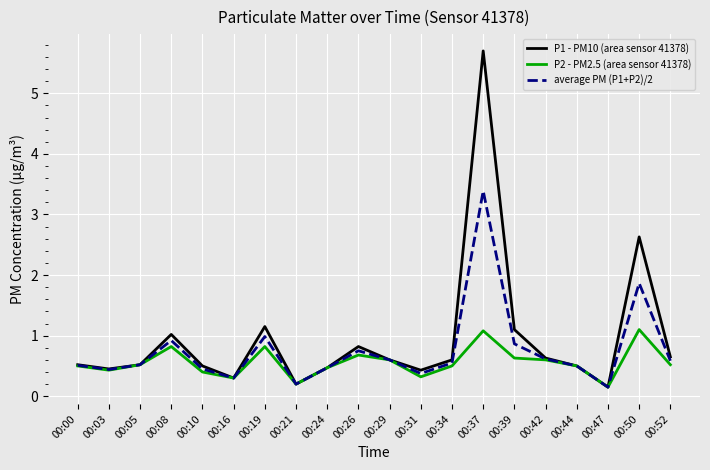

The average PM (P1+P2)/2 series shows 0.6 at 00:52. True or false?

True